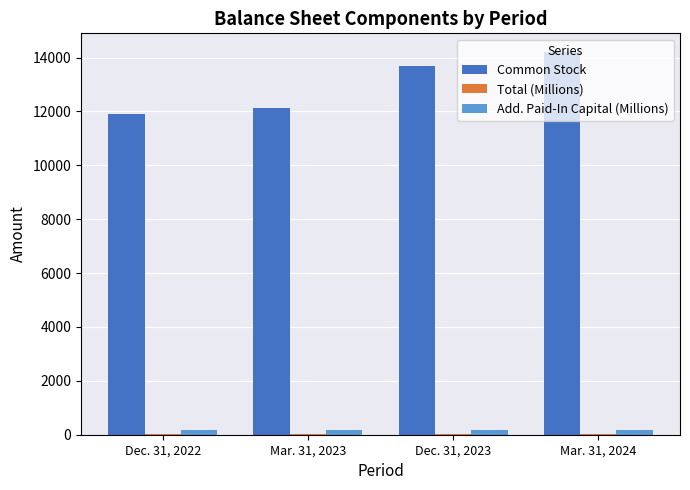

What is the maximum value shown in the chart?

14190.0